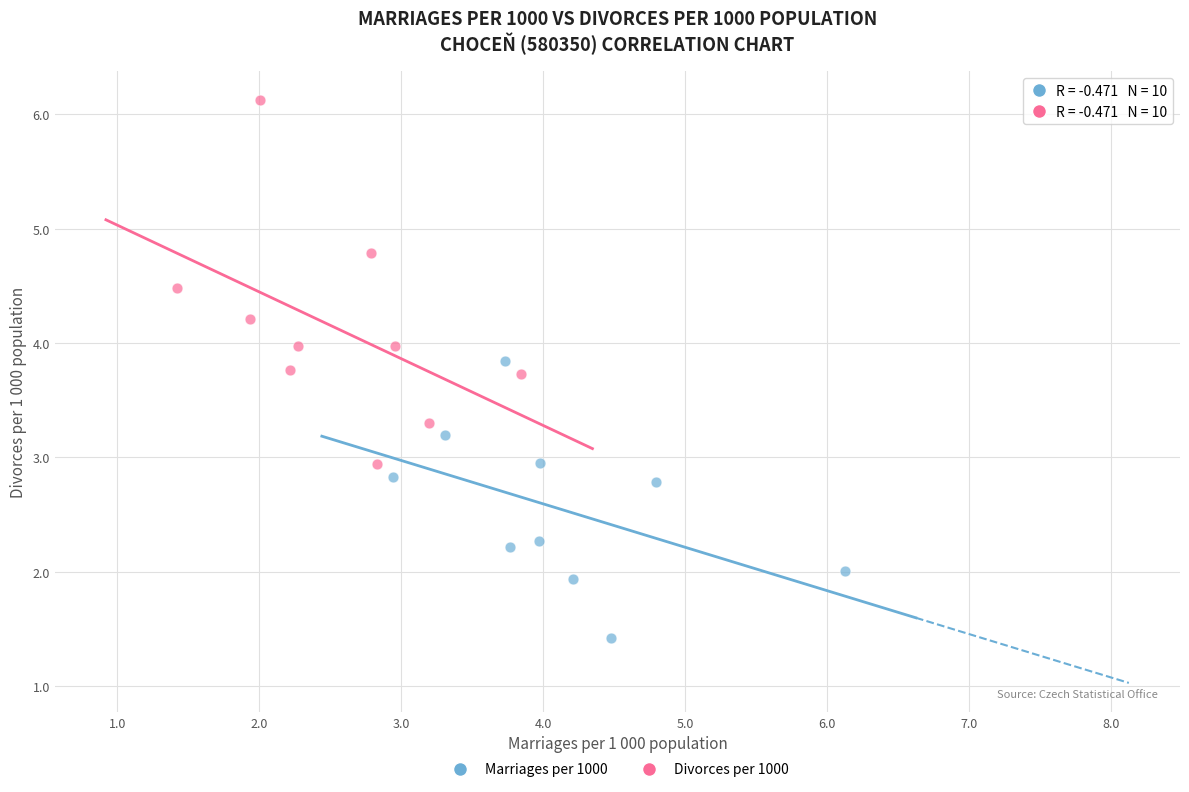

Which series reaches the maximum Y coordinate?

Divorces per 1000